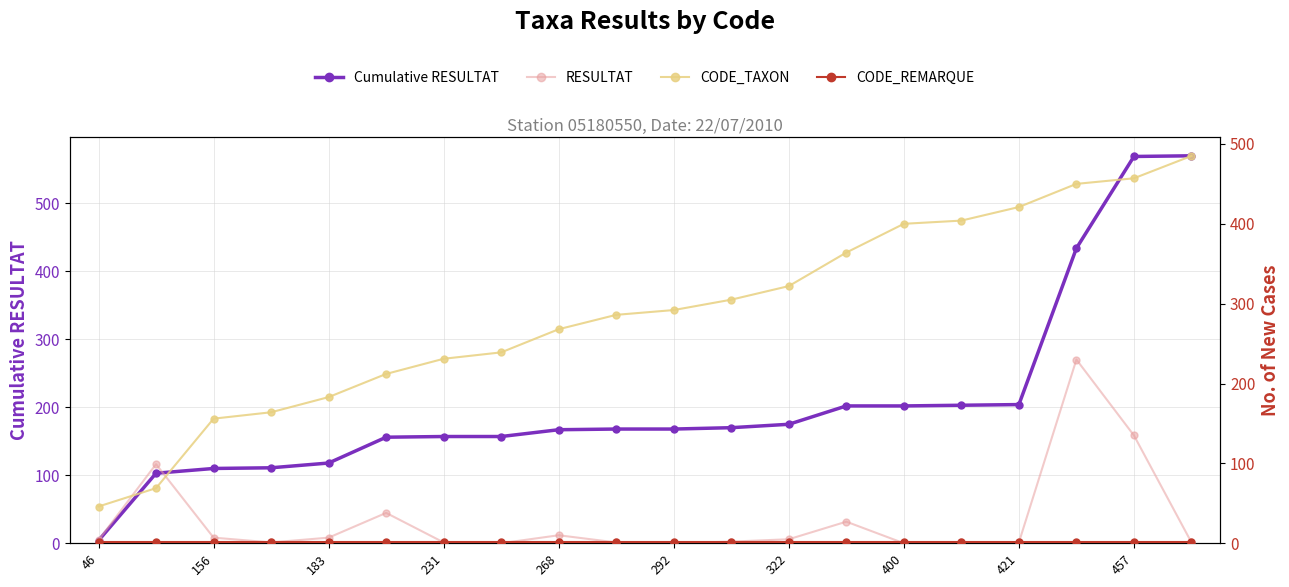

The CODE_TAXON series shows 46 at 46. True or false?

True